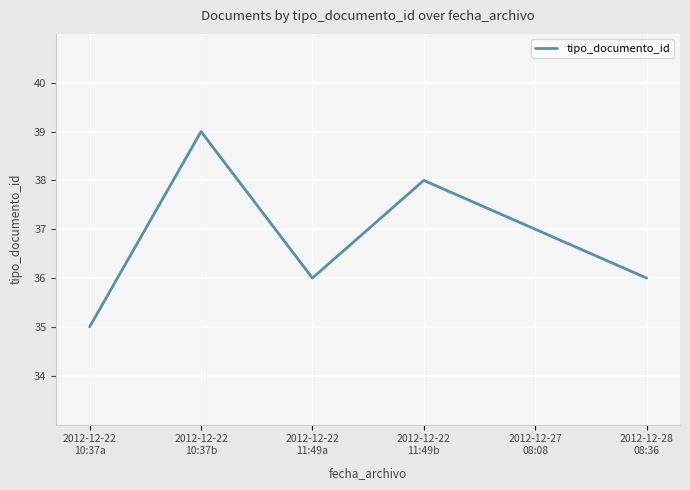

Count the values in the range 36 to 38.

4